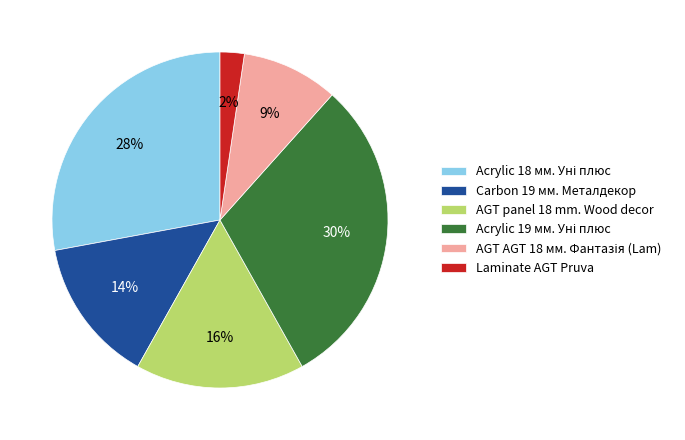

How many segments does this pie chart have?

6